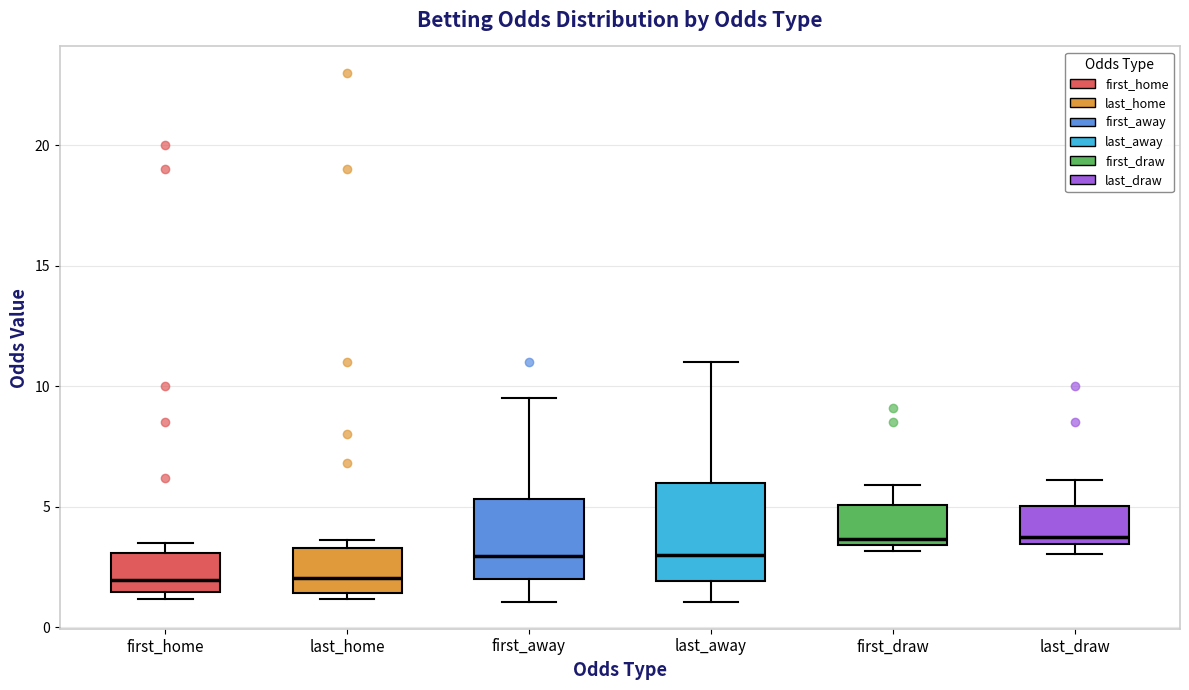

Comparing the boxes themselves (not the whiskers), which one is the tallest?

last_away